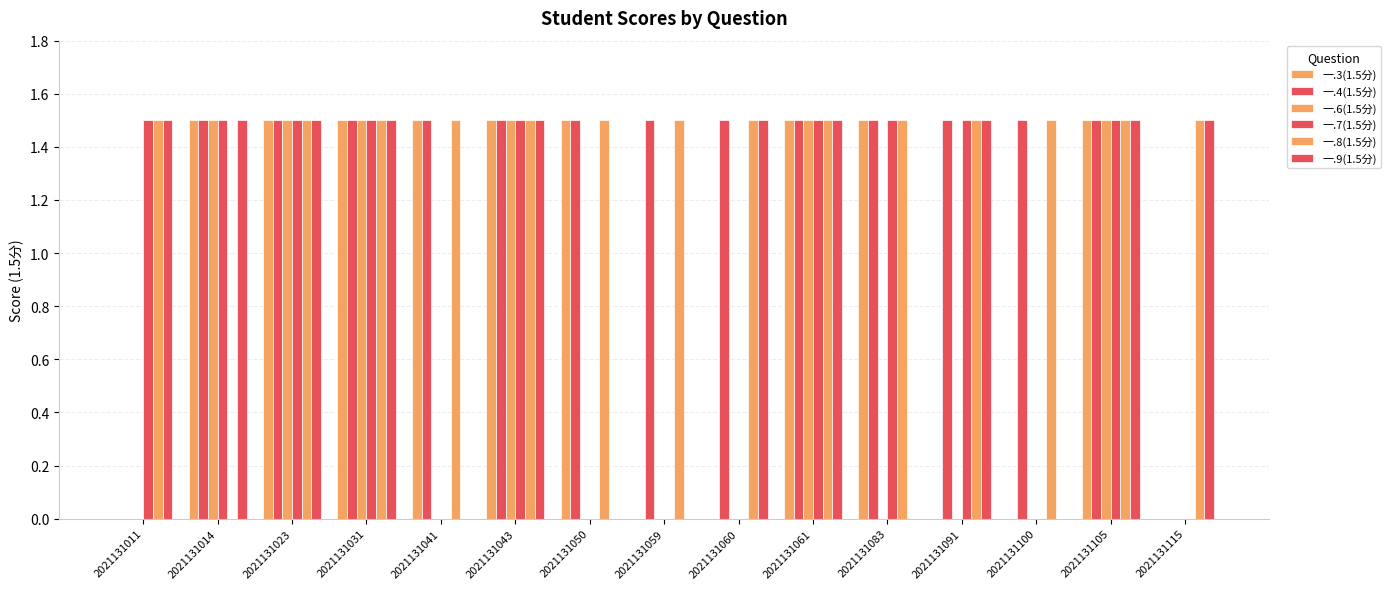

At which label does 一.3(1.5分) reach its peak?

2021131014